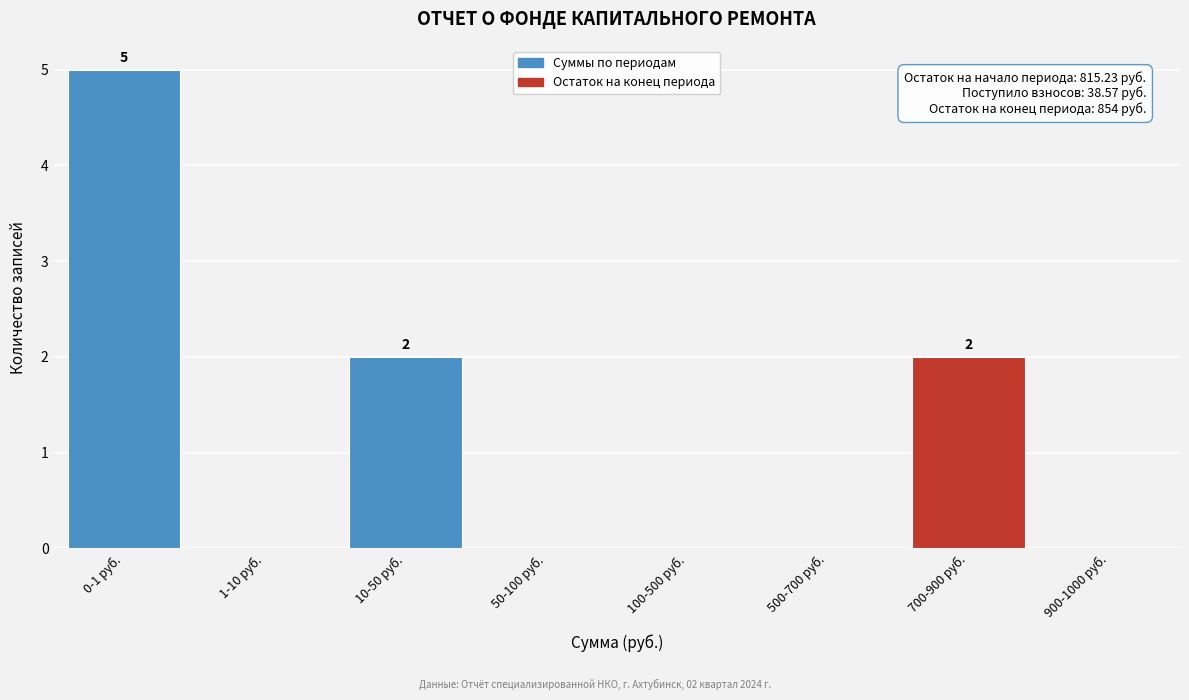

Reading left to right, transcribe all the data shown in this chart.

0-1 руб.=5	1-10 руб.=0	10-50 руб.=2	50-100 руб.=0	100-500 руб.=0	500-700 руб.=0	700-900 руб.=2	900-1000 руб.=0